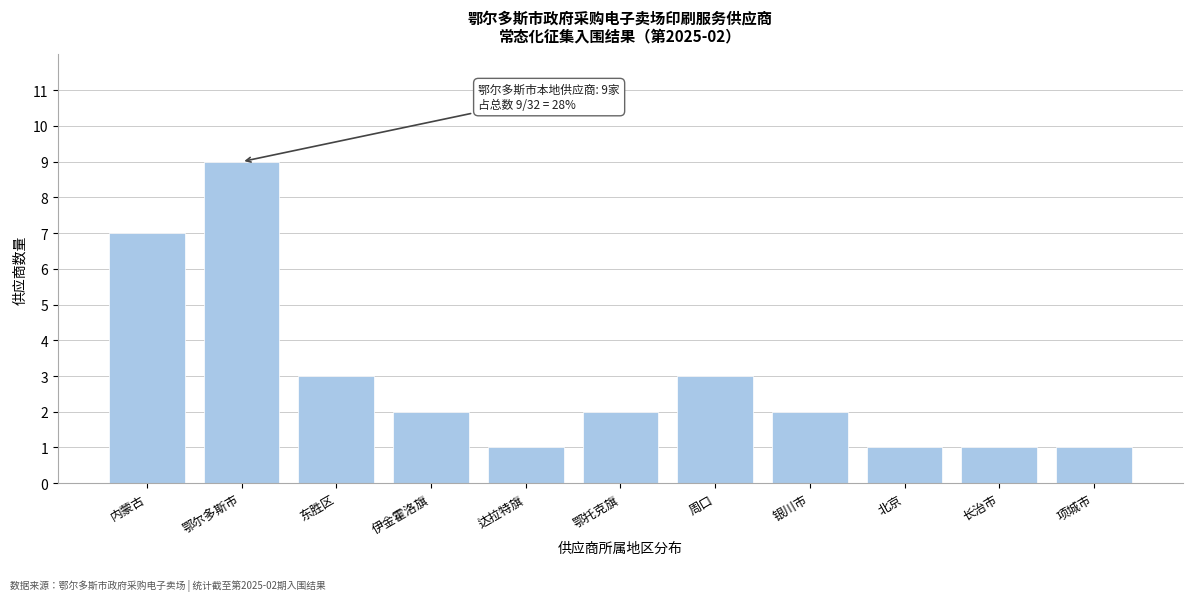

Reading right to left, extract all data points from this chart.

项城市=1	长治市=1	北京=1	银川市=2	周口=3	鄂托克旗=2	达拉特旗=1	伊金霍洛旗=2	东胜区=3	鄂尔多斯市=9	内蒙古=7